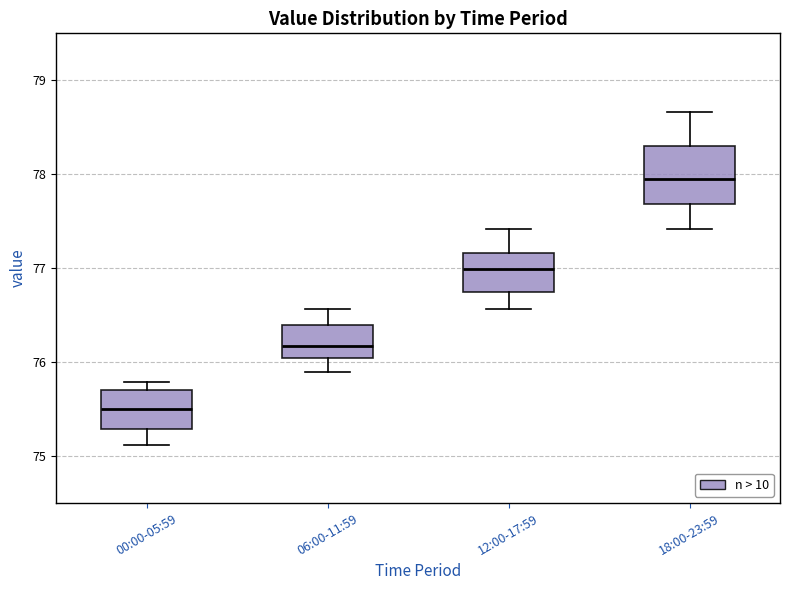

Reading left to right, transcribe this box plot: for each box, give where its median line is, the range the box spans, and where its two whiskers end, as read against the y-axis. The values are not printed on the chart, so give them approximately, as read against the axis.

00:00-05:59: median 75.5, box 75.3 to 75.7, whiskers 75.1 to 75.8
06:00-11:59: median 76.2, box 76.0 to 76.4, whiskers 75.9 to 76.6
12:00-17:59: median 77.0, box 76.8 to 77.2, whiskers 76.6 to 77.4
18:00-23:59: median 78.0, box 77.7 to 78.3, whiskers 77.4 to 78.7